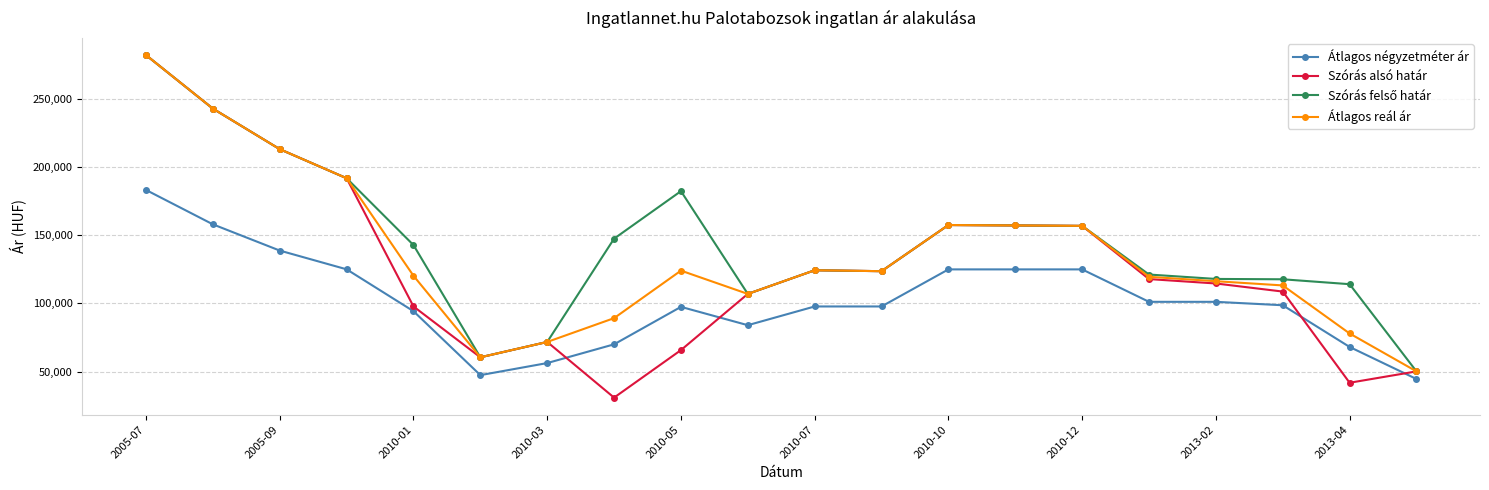

True or false: Átlagos négyzetméter ár and Átlagos reál ár cross at least once.

False